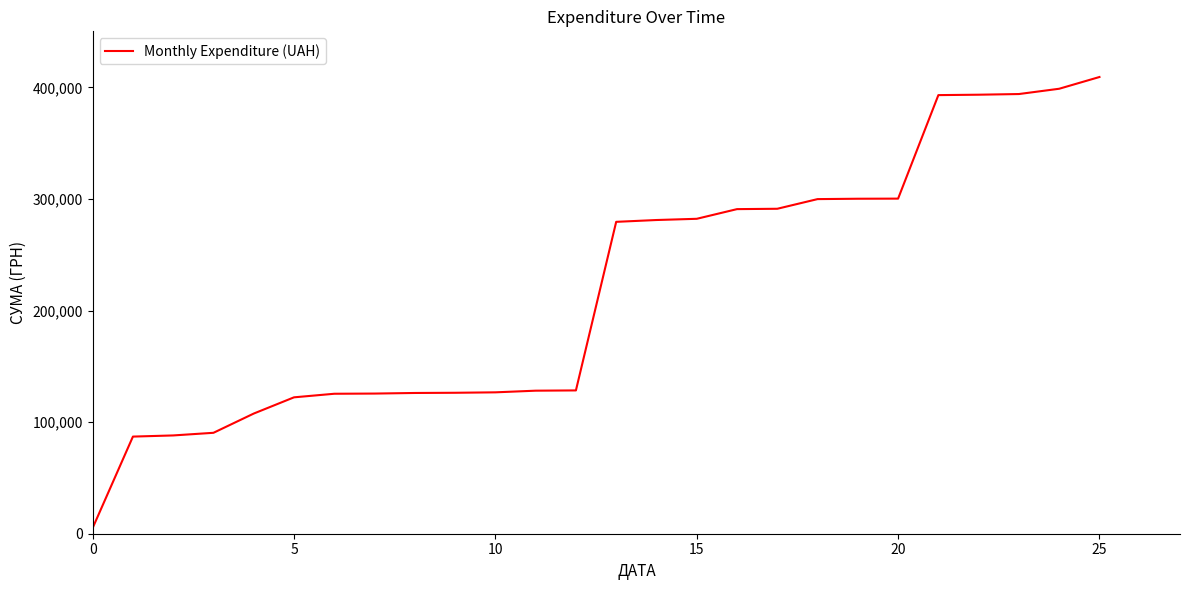

What is the maximum value shown in the chart?

409406.7